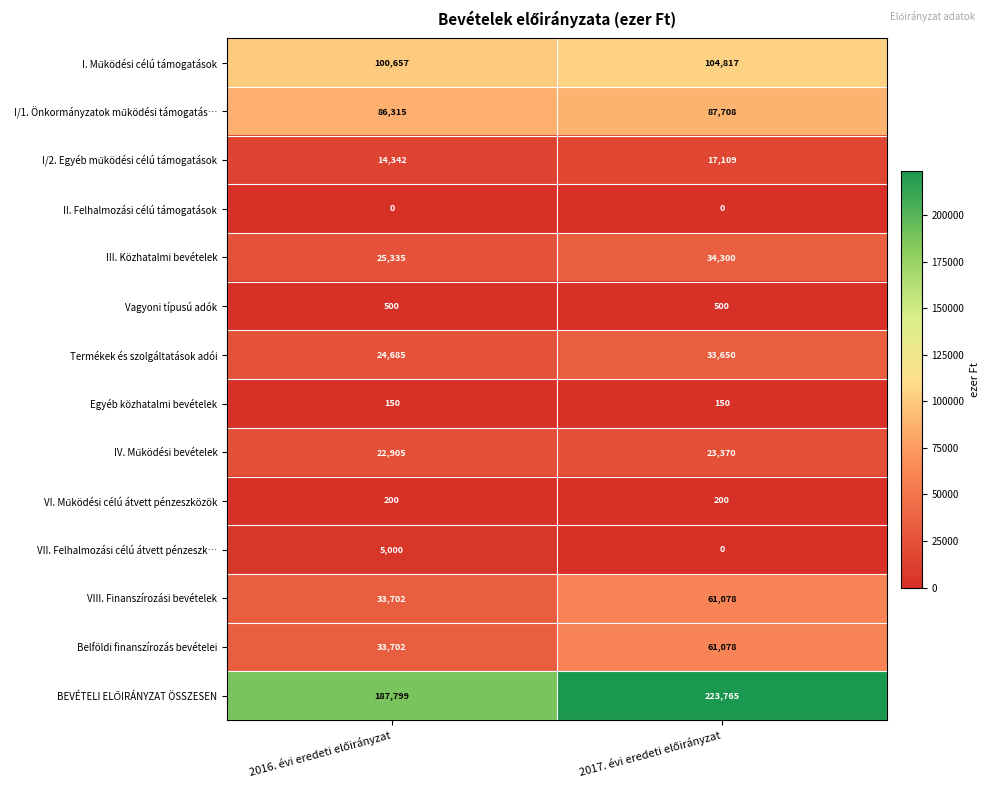

What is the sum of all Egyéb közhatalmi bevételek values?

300